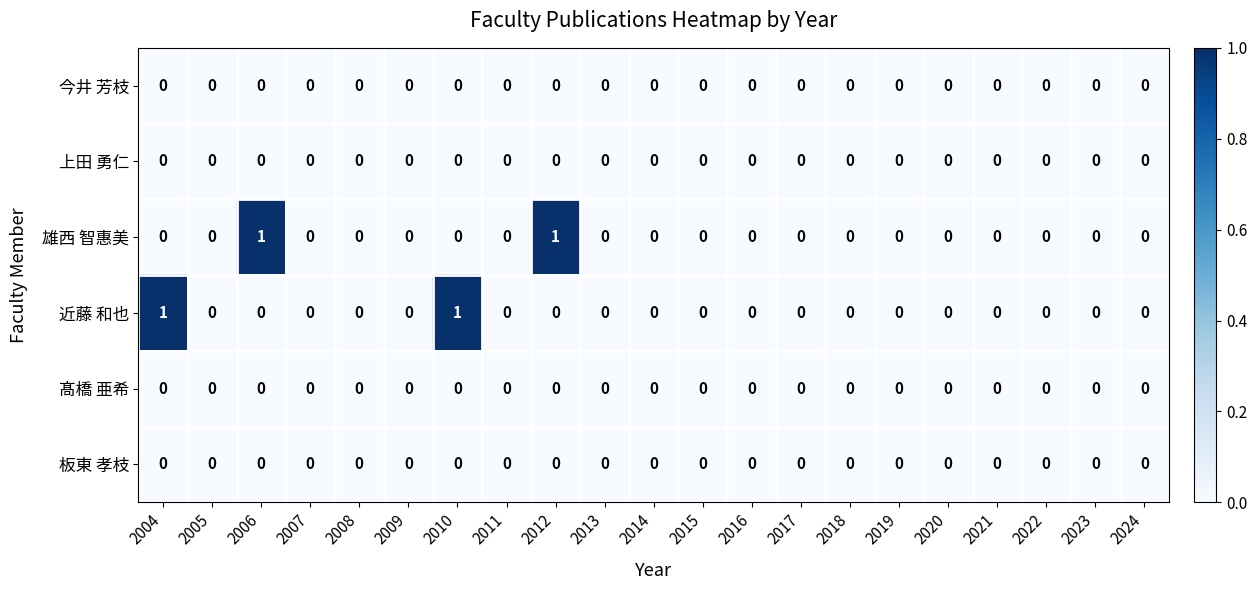

The 近藤 和也 series shows -1 at 2014. True or false?

False